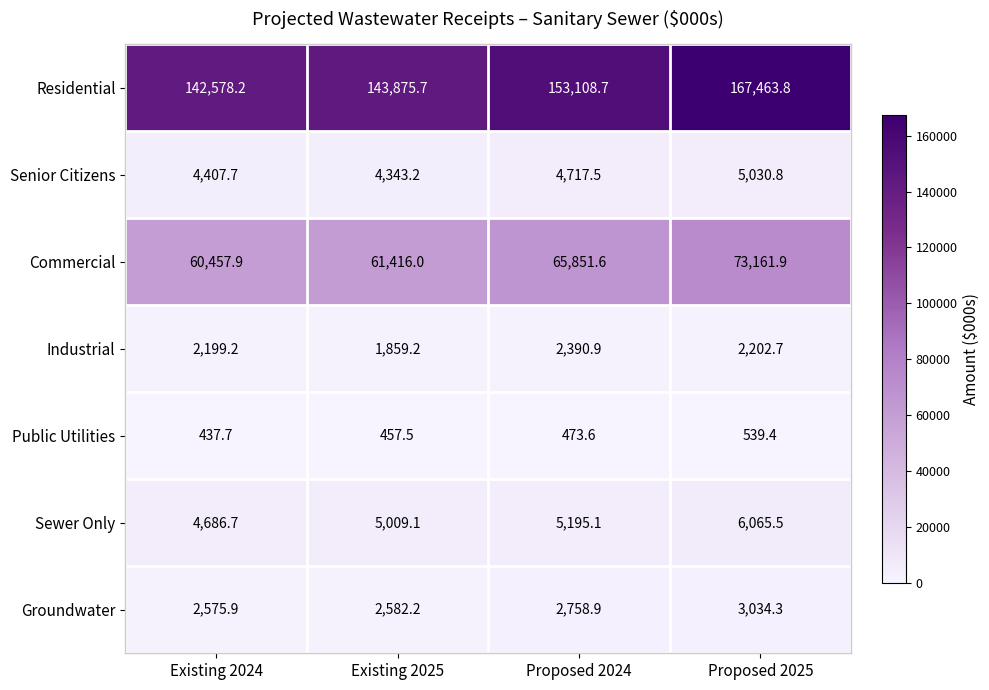

What is the highest value of the Senior Citizens series?

5030.8